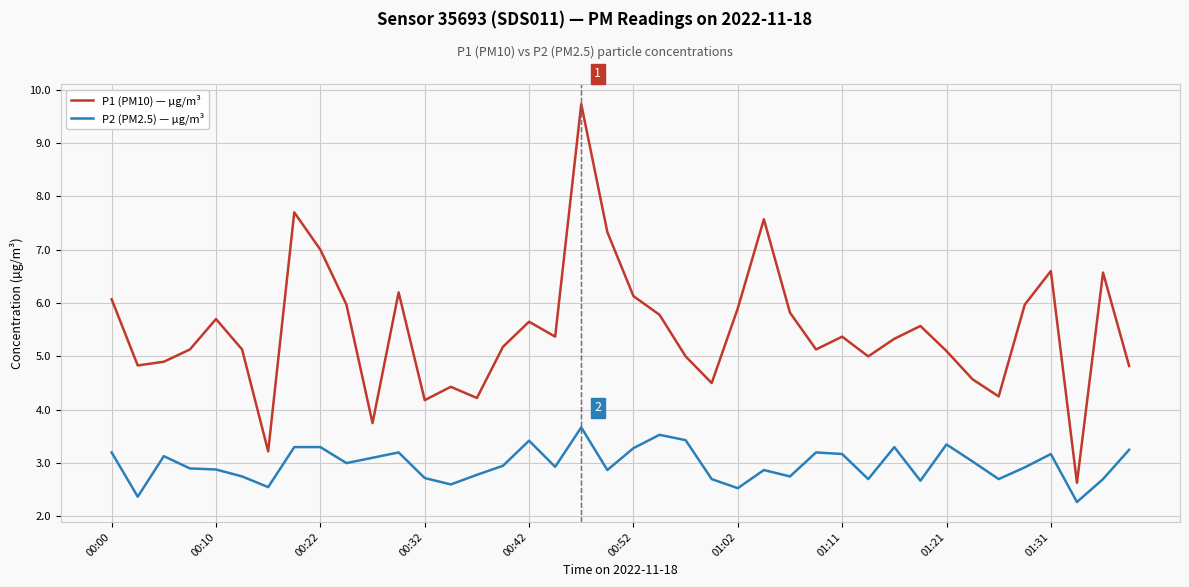

What is the maximum value shown in the chart?

9.7